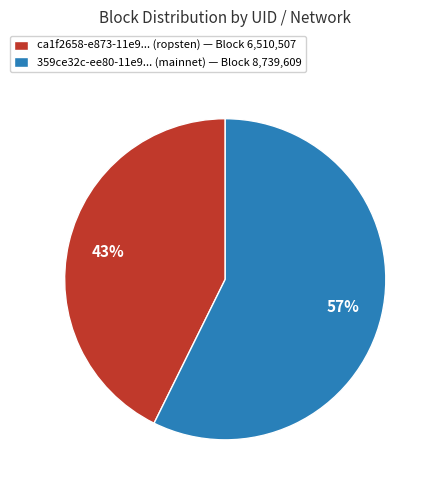

To the nearest percent, what portion does ca1f2658-e873-11e9... (ropsten) — Block 6,510,507 represent?

43%